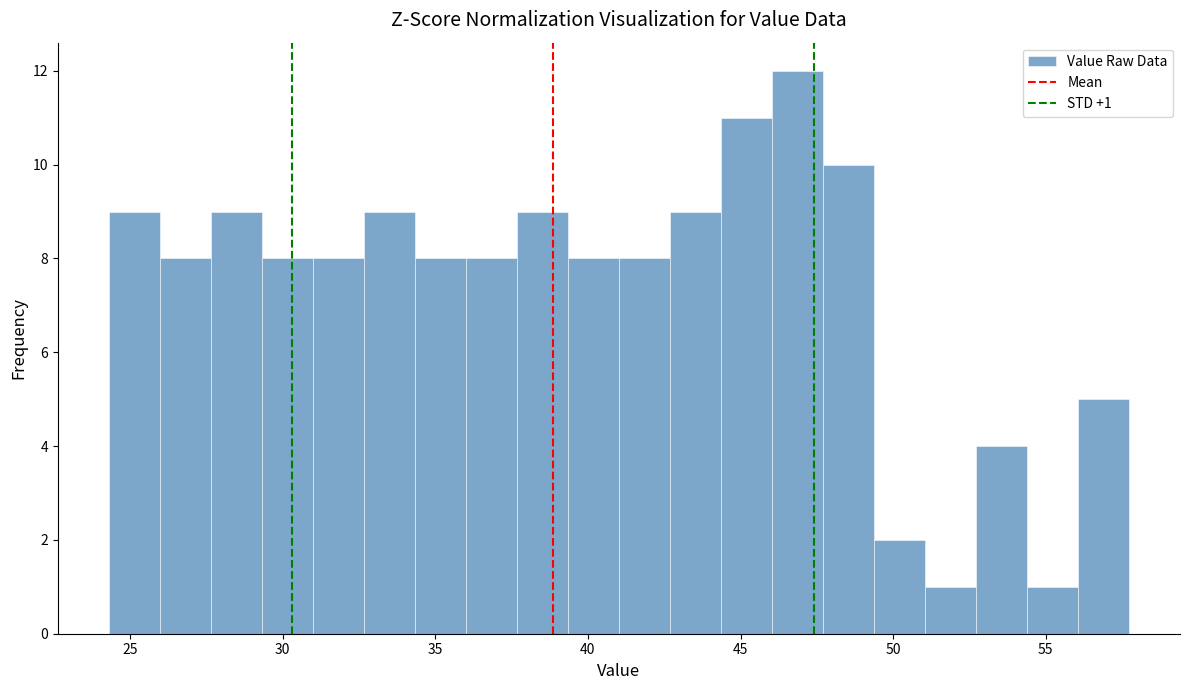

Around what value on the x-axis is the tallest bar? Give the approximate position of its centre, as read against the axis.

47.0